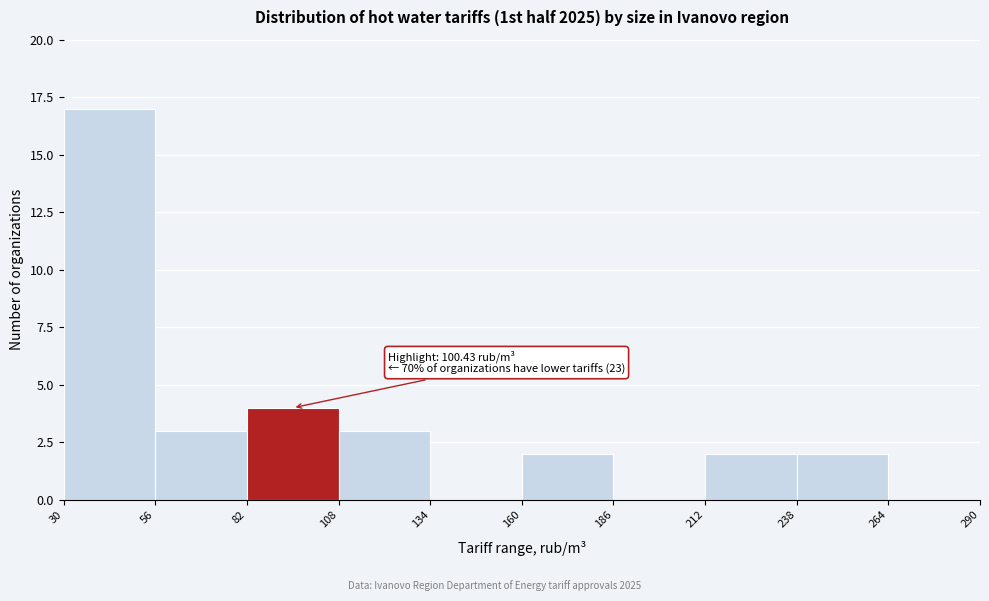

Which range on the x-axis has the tallest bar?

30 to 56